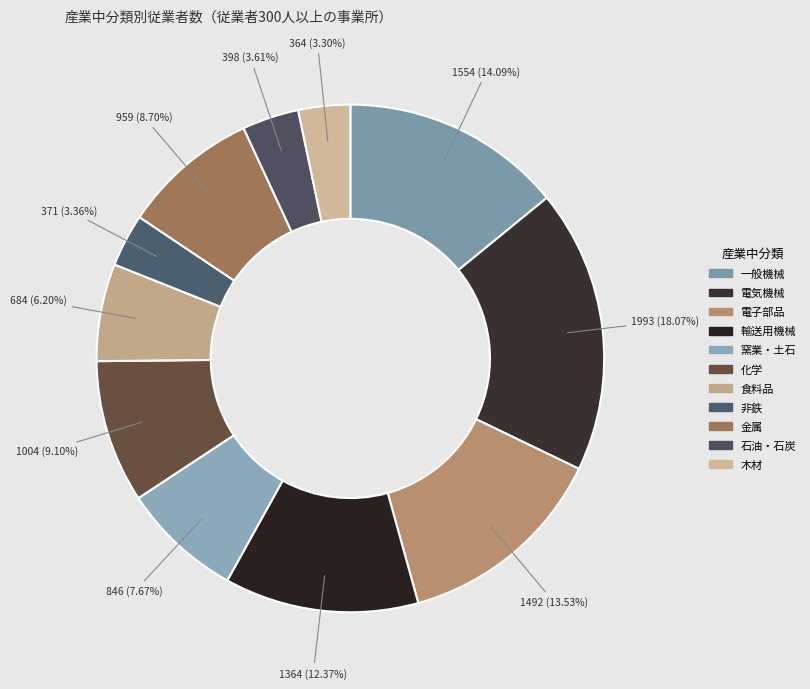

Is the sum of 一般機械 and 電子部品 greater than half?

No